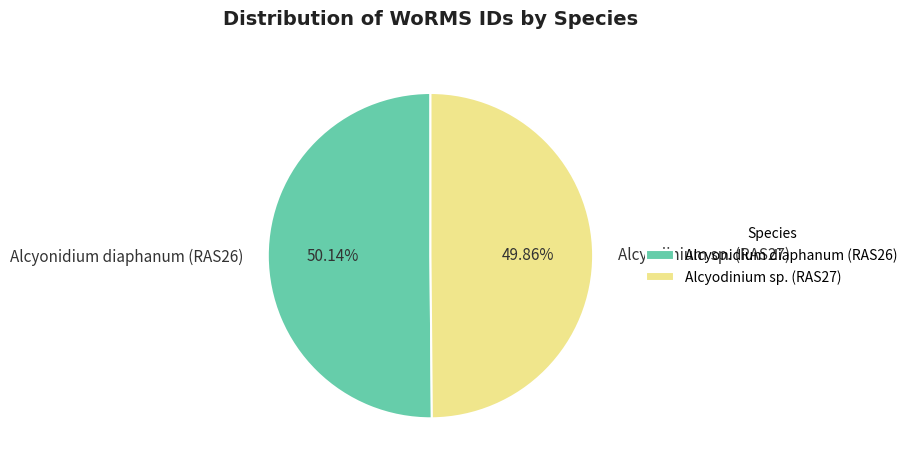

Combined, do Alcyodinium sp. (RAS27) and Alcyonidium diaphanum (RAS26) account for over 50%?

Yes